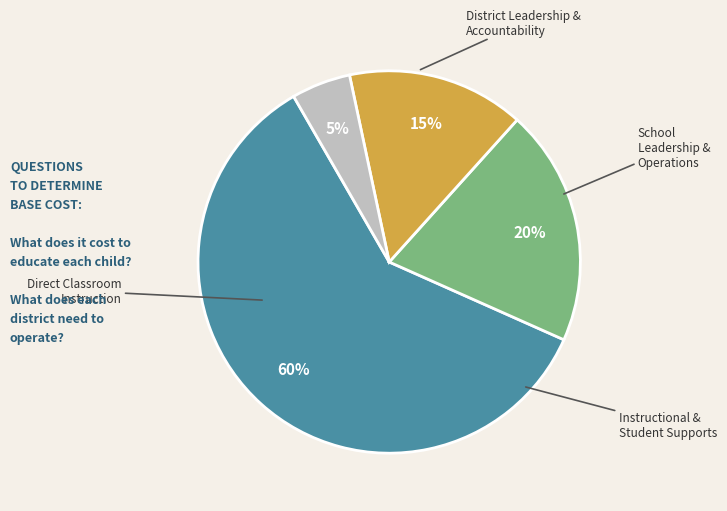

To the nearest percent, what is the difference between the largest and smallest slice percentages?

55%